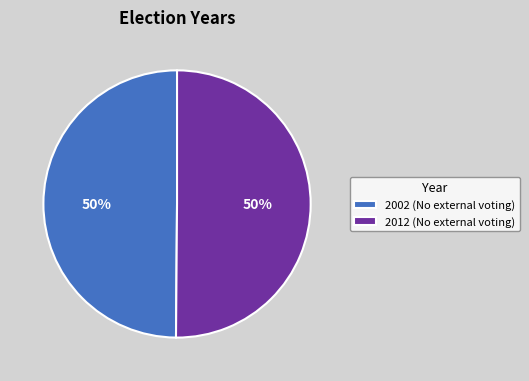

Is it true that 2012 (No external voting) is 50% of the pie?

True